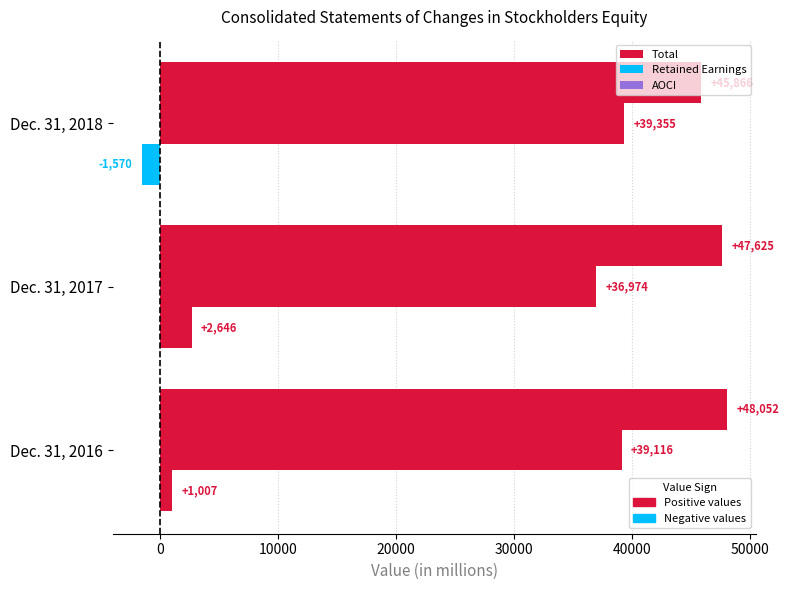

What is the maximum value shown in the chart?

48052